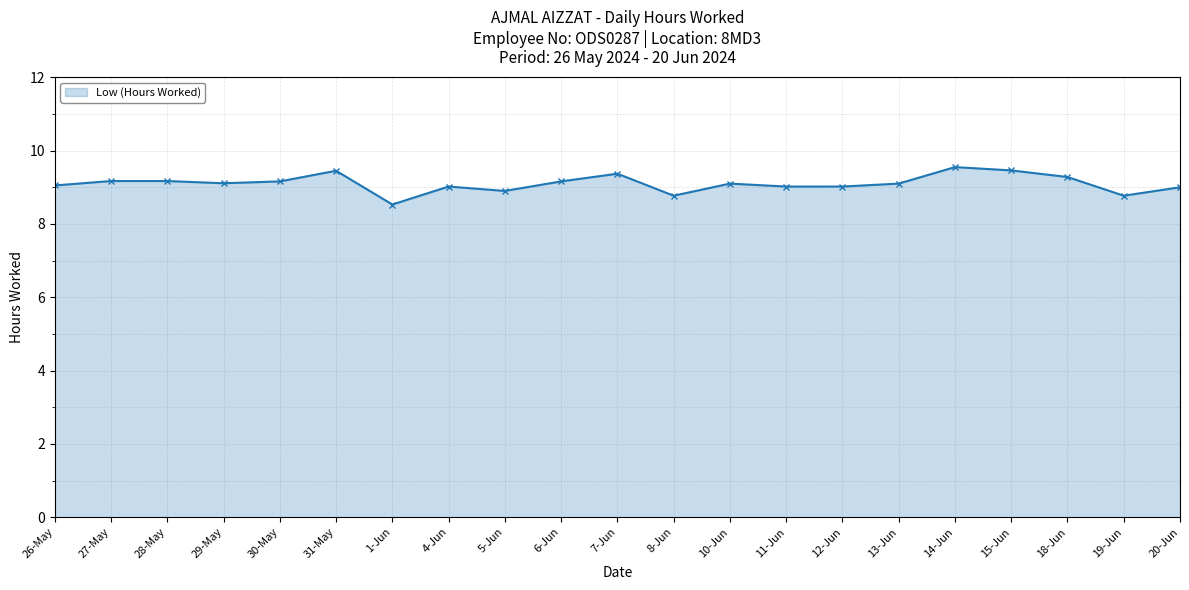

What is the ratio of the value at 31-May to the value at 5-Jun?

1.1